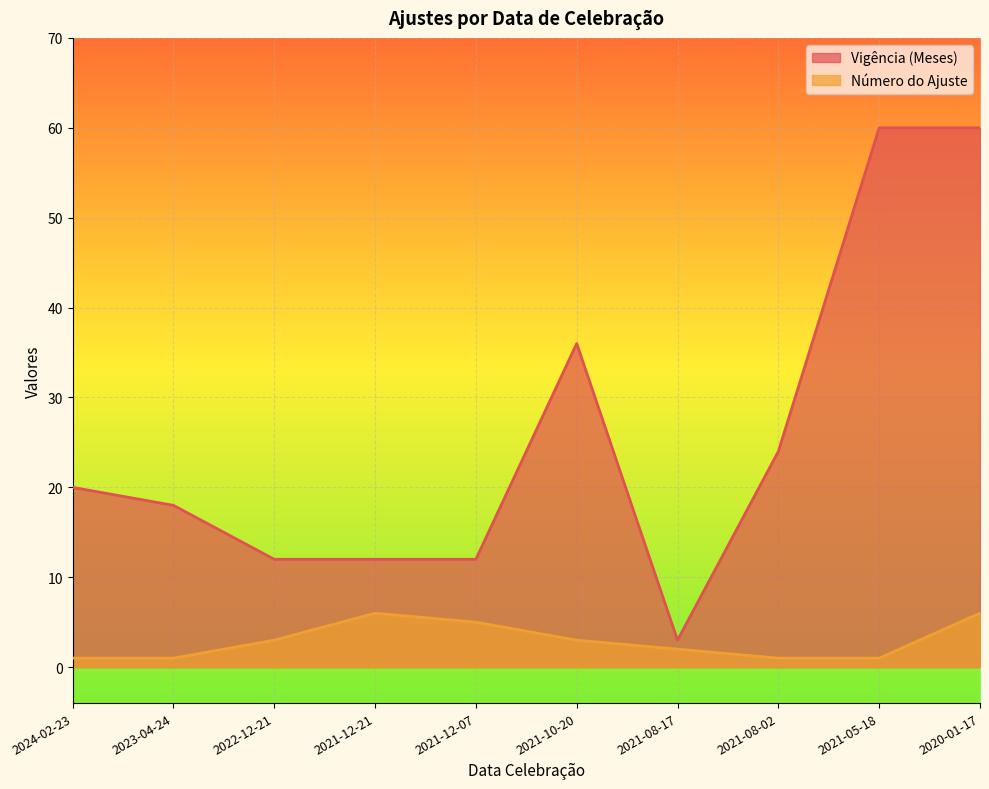

How many data points does each series have?

10